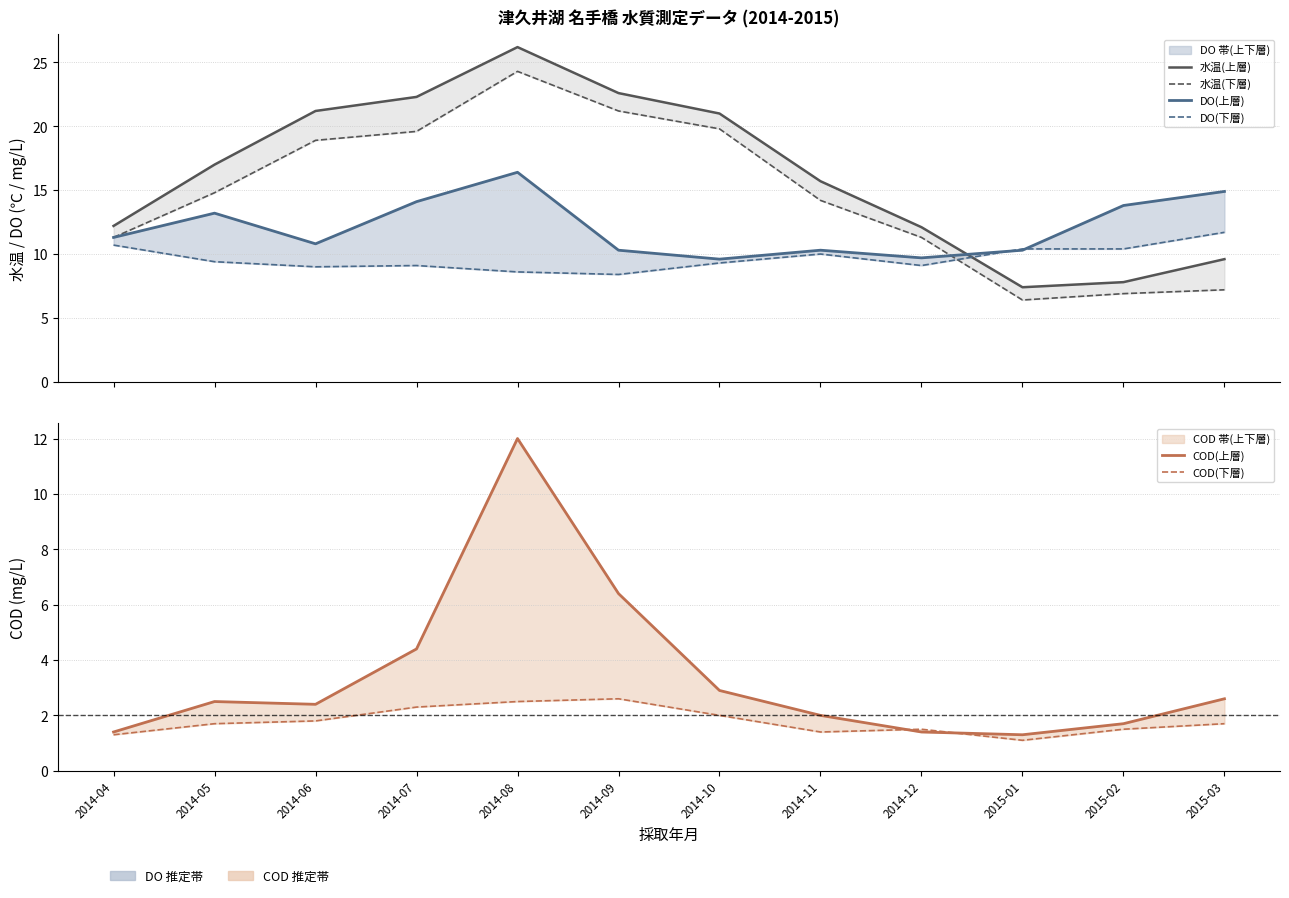

Is it true that COD(上層) equals 2.5 at 2014-05?

True